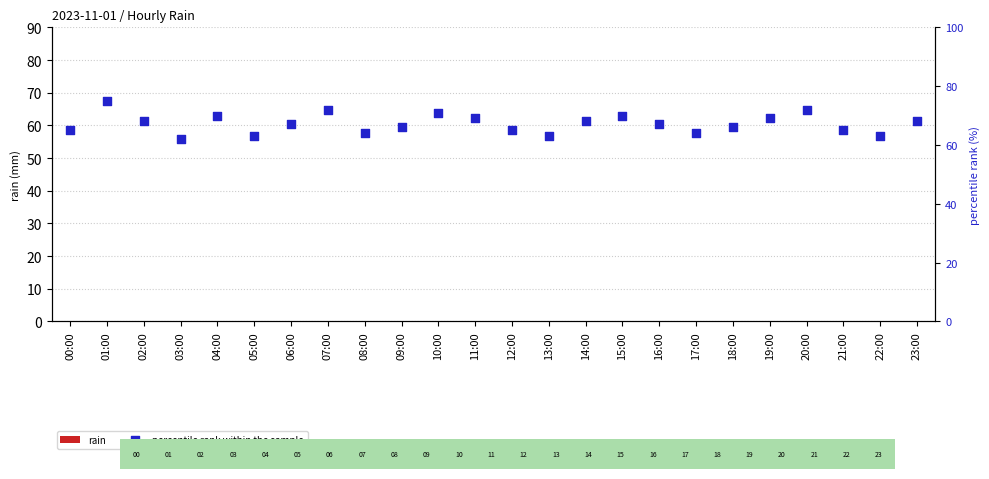

Which series reaches the minimum Y coordinate?

rain